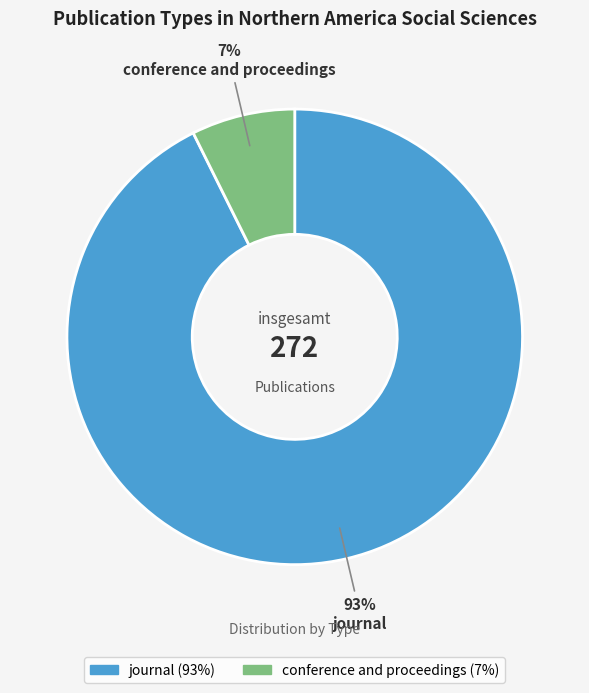

How many slices are in this pie chart?

2